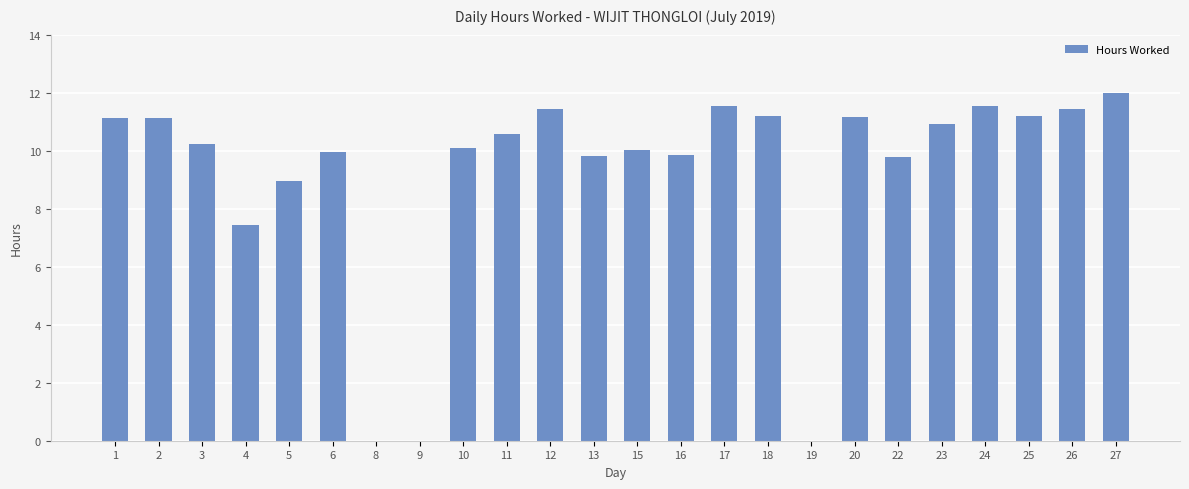

What is the approximate value at 16?

9.8